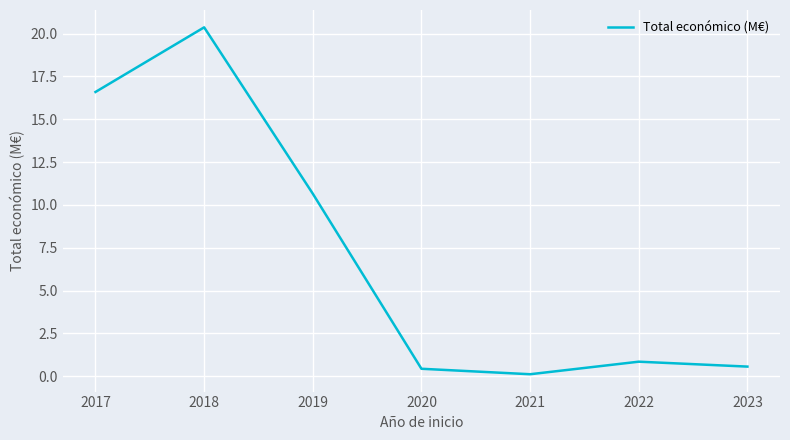

How many interior local valleys (lower than both neighbors) does the data have?

1